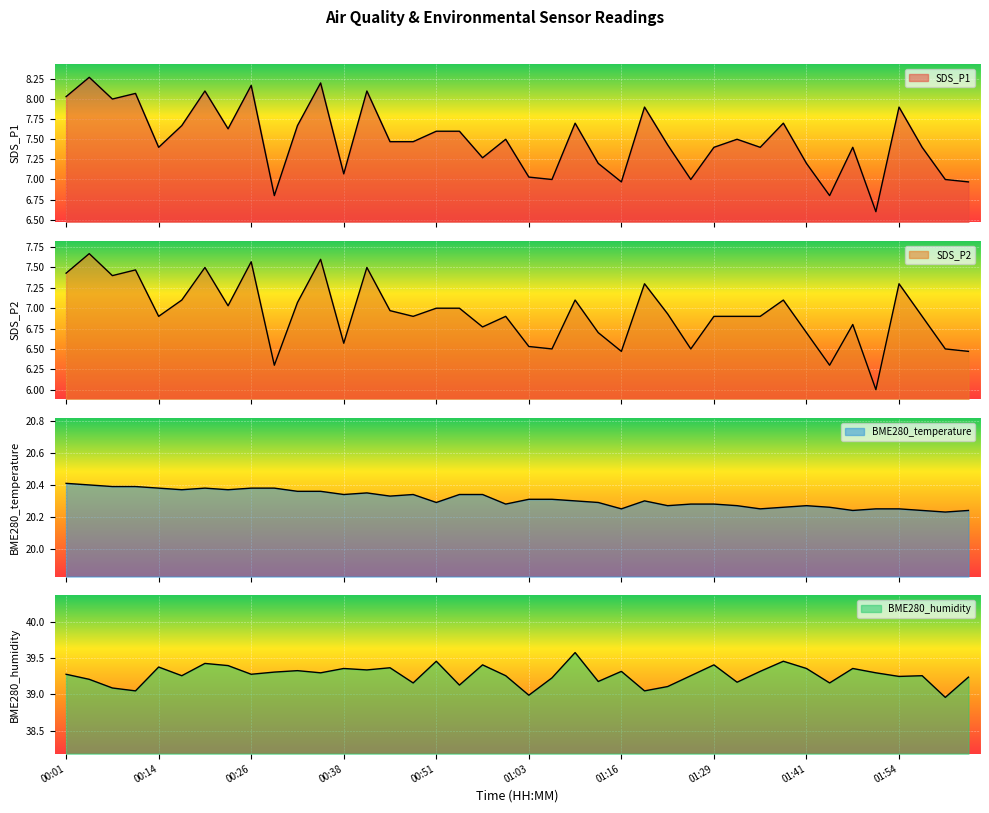

What is the maximum value shown in the chart?

39.6